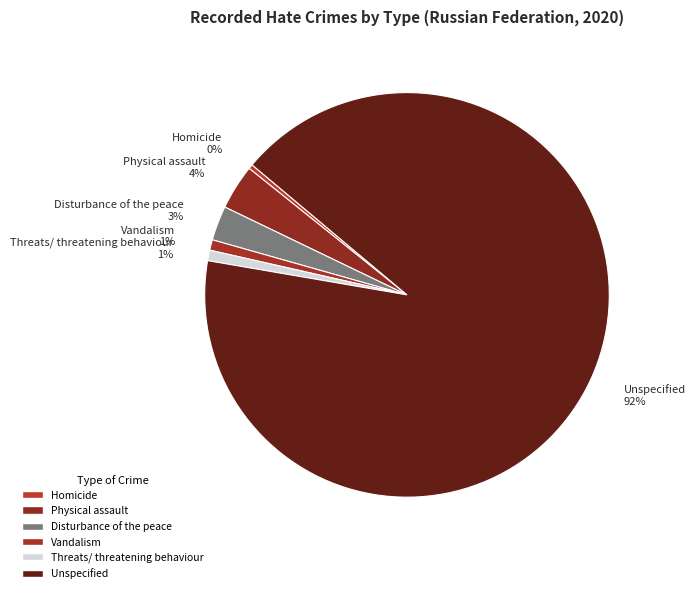

Is it true that Physical assault is 4% of the pie?

True